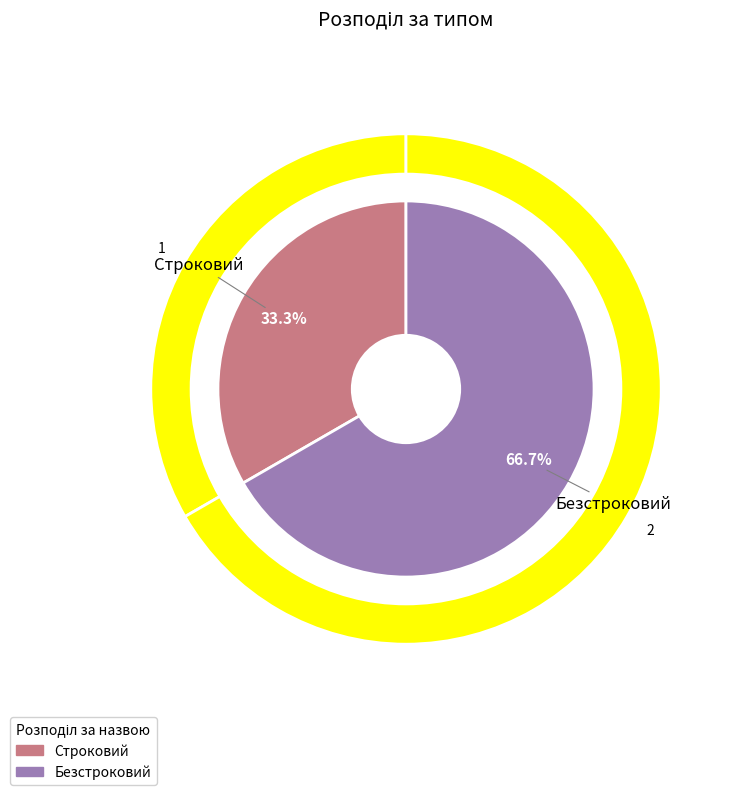

What is the change in value from Строковий to Безстроковий?

+1